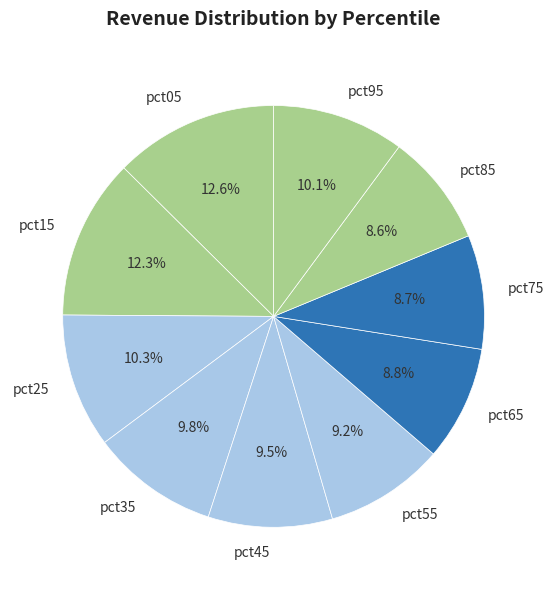

What is the ratio of the value at pct85 to the value at pct35?

0.9